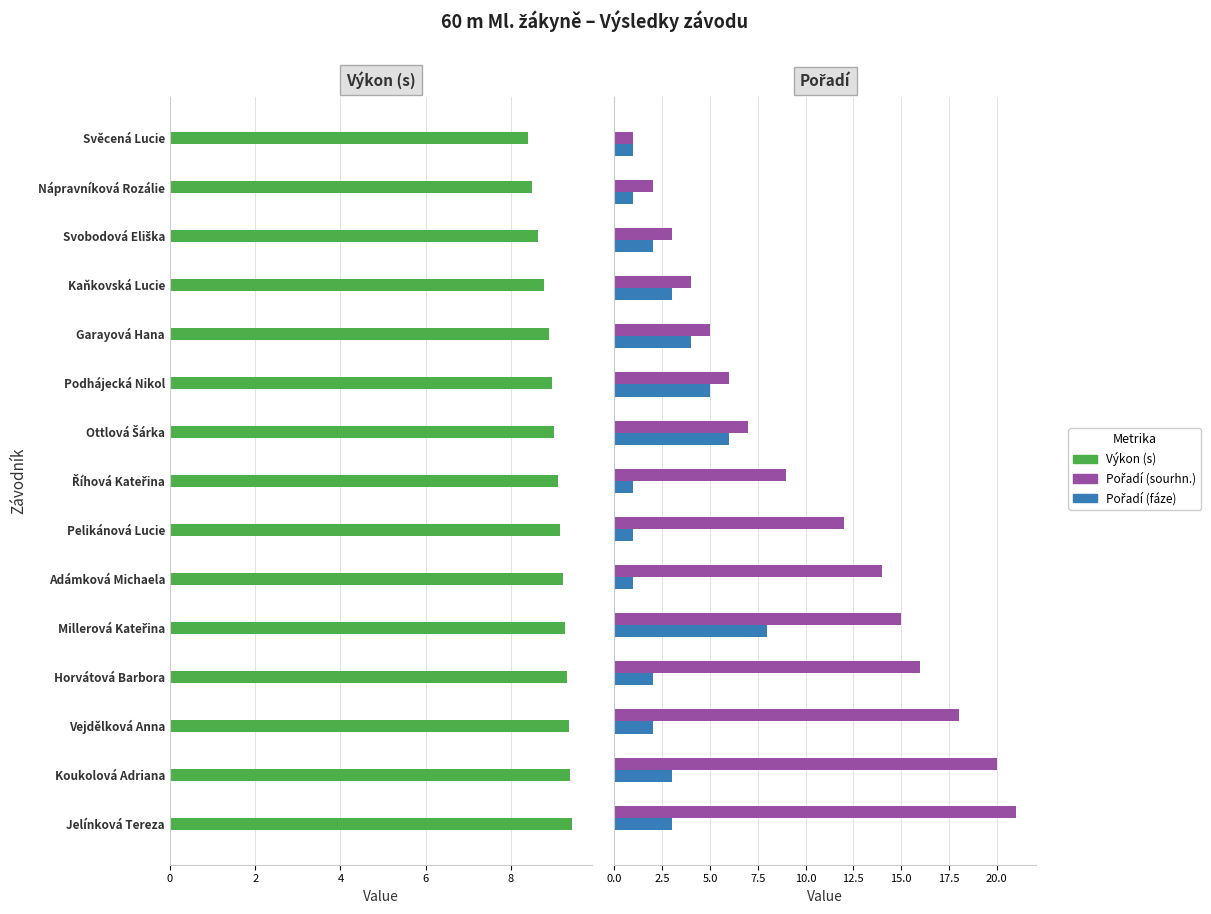

Between Jelínková Tereza and Vejdělková Anna, which is larger?

Jelínková Tereza